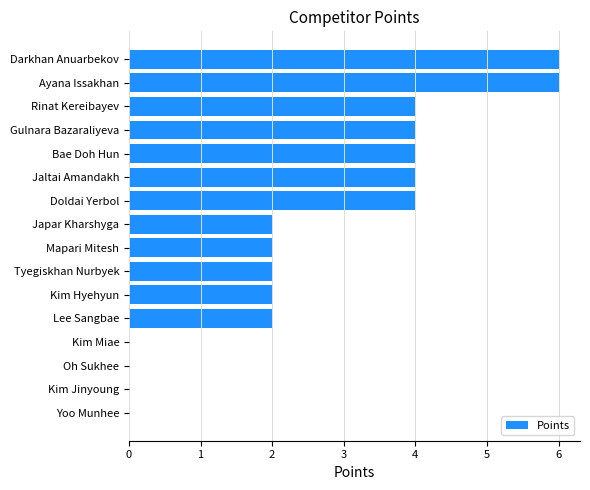

What is the sum of the values at Ayana Issakhan and Mapari Mitesh?

8